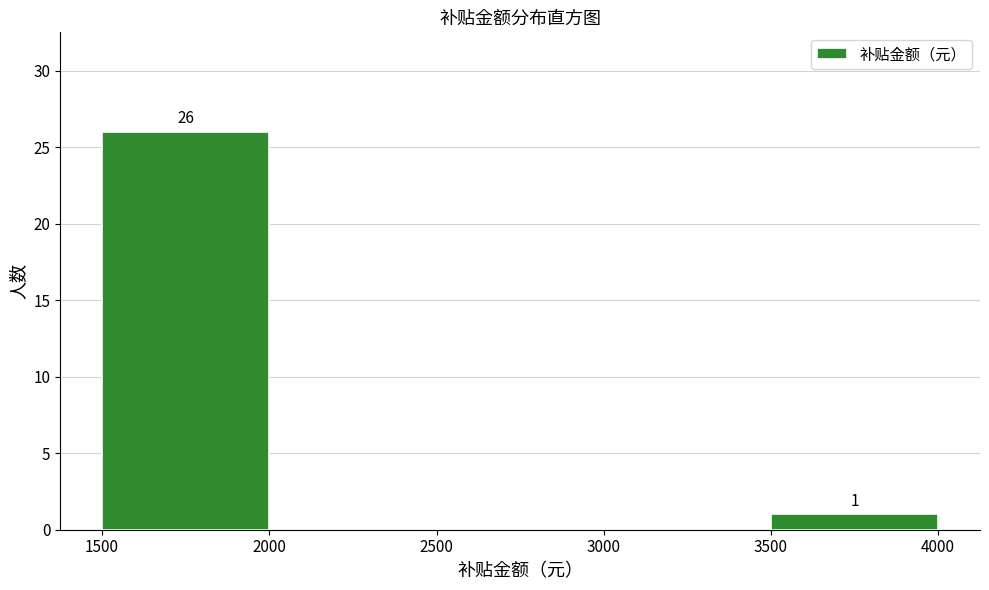

Which range on the x-axis has the tallest bar?

1500 to 2000